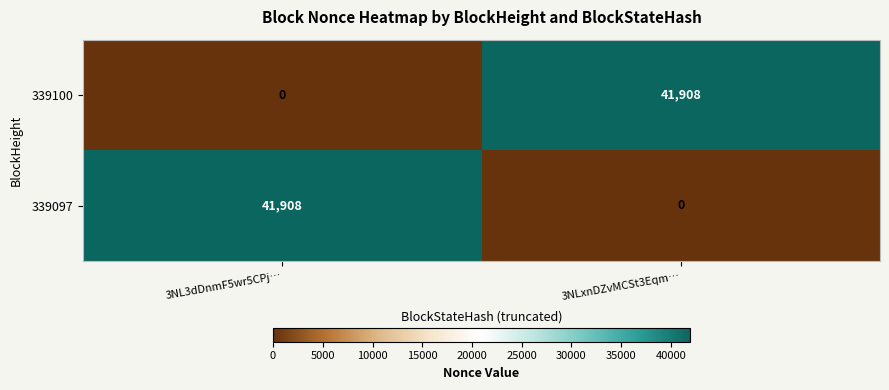

True or false: 339097 has a value of 22763 at 3NL3dDnmF5wr5CPj….

False